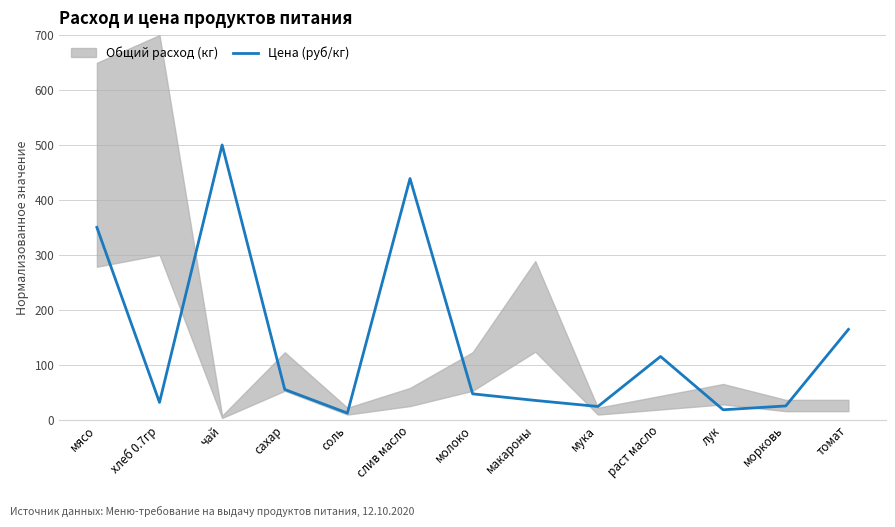

Which has a higher value, хлеб 0.7гр or мука?

хлеб 0.7гр